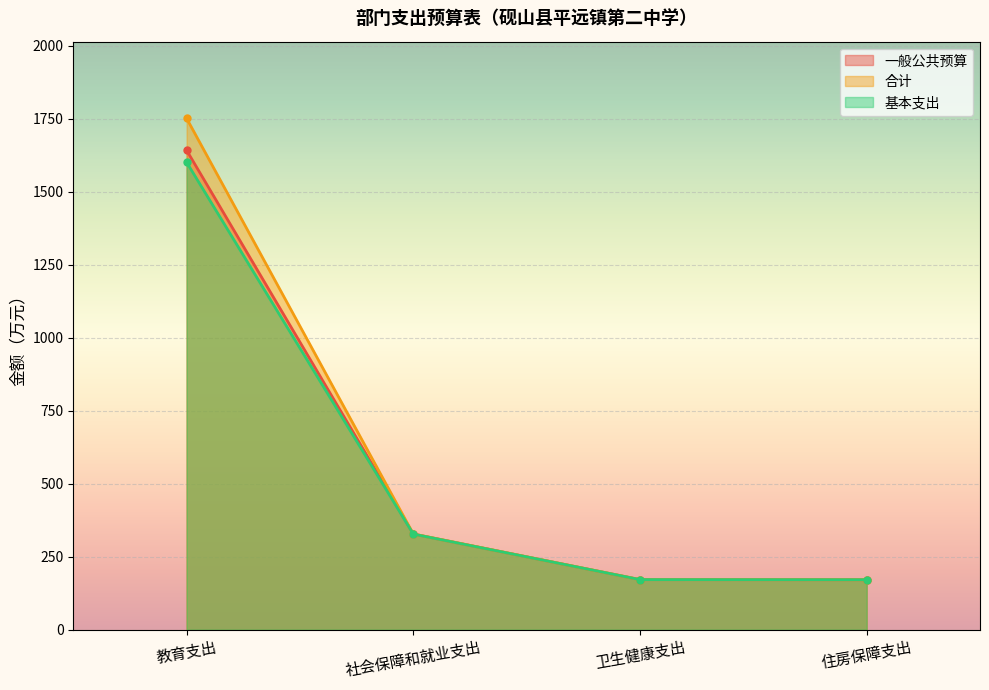

What is the difference between the maximum and minimum values in the 一般公共预算 series?

1471.4